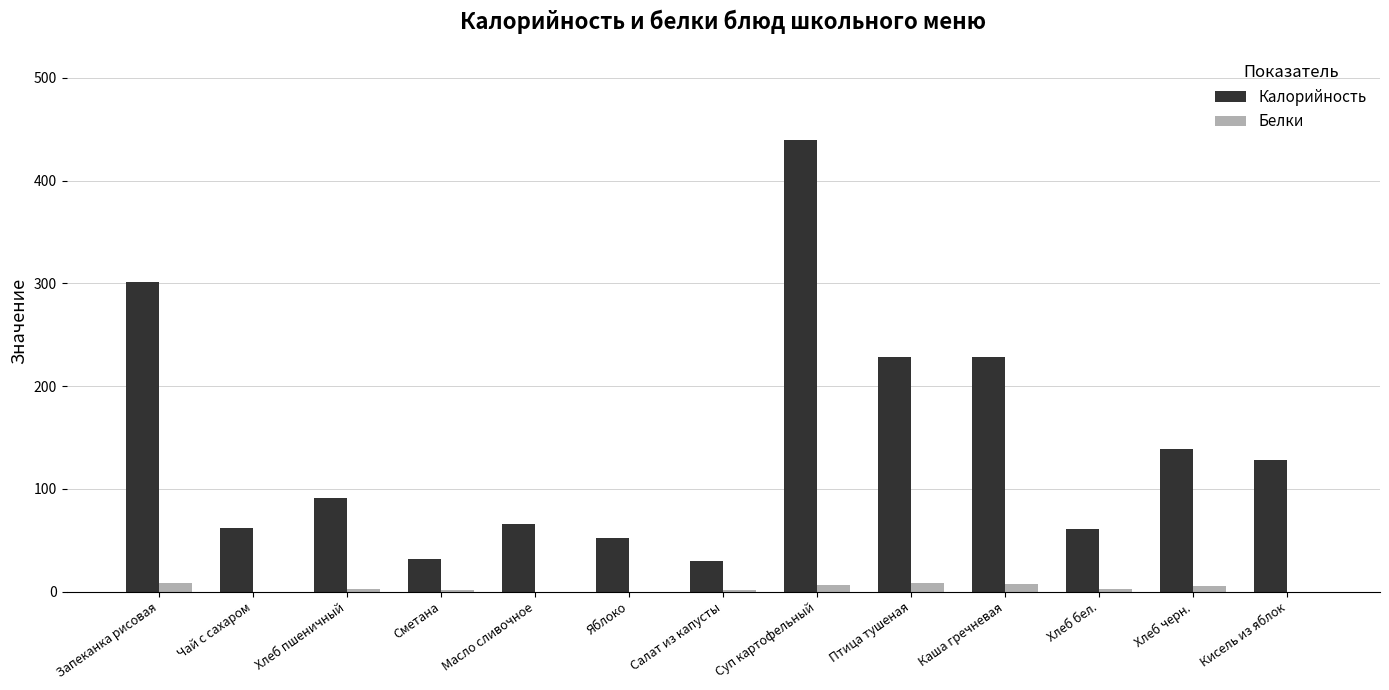

At which label does Калорийность first exceed 91?

Запеканка рисовая